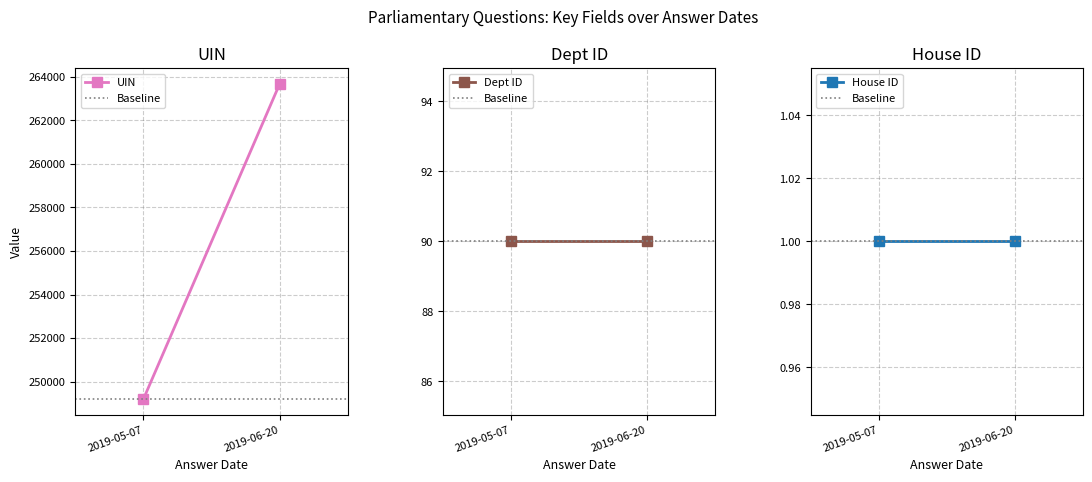

What is the label of the 2nd point from the left?

2019-06-20